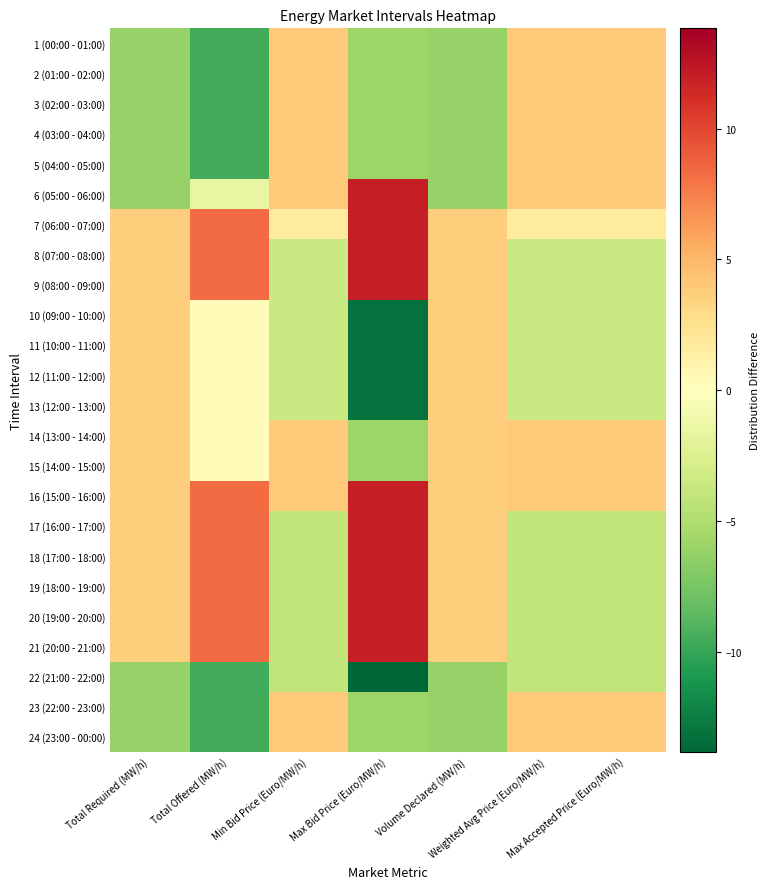

List the series in order of their peak value, lowest first.

22 (21:00 - 22:00), 10 (09:00 - 10:00), 11 (10:00 - 11:00), 12 (11:00 - 12:00), 13 (12:00 - 13:00), 1 (00:00 - 01:00), 2 (01:00 - 02:00), 3 (02:00 - 03:00), 4 (03:00 - 04:00), 5 (04:00 - 05:00), 14 (13:00 - 14:00), 15 (14:00 - 15:00), 23 (22:00 - 23:00), 24 (23:00 - 00:00), 6 (05:00 - 06:00), 7 (06:00 - 07:00), 8 (07:00 - 08:00), 9 (08:00 - 09:00), 16 (15:00 - 16:00), 17 (16:00 - 17:00), 18 (17:00 - 18:00), 19 (18:00 - 19:00), 20 (19:00 - 20:00), 21 (20:00 - 21:00)